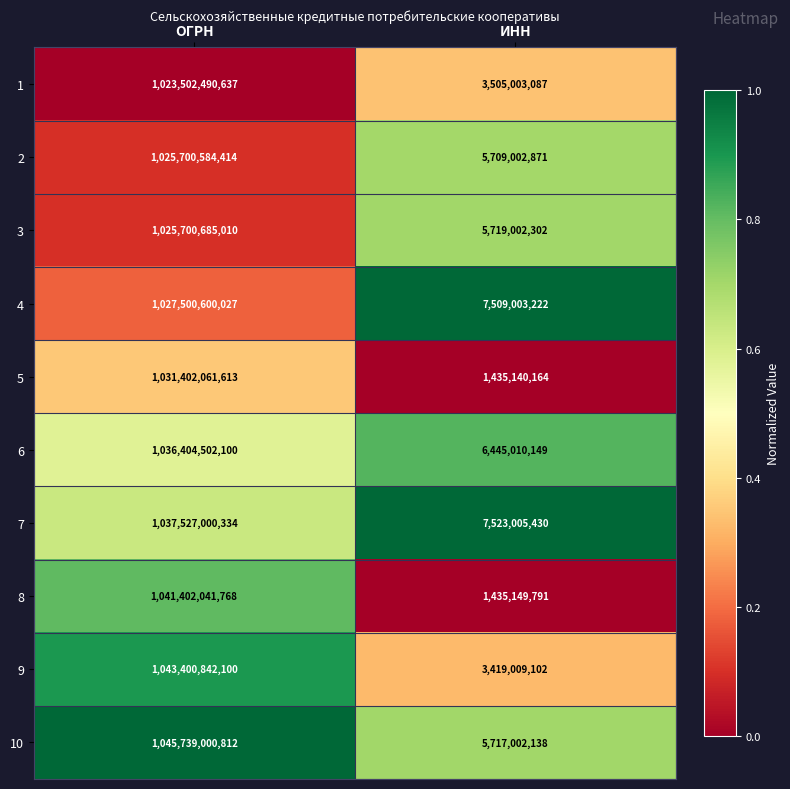

The value of 2 at ИНН is 9180332823. True or false?

False